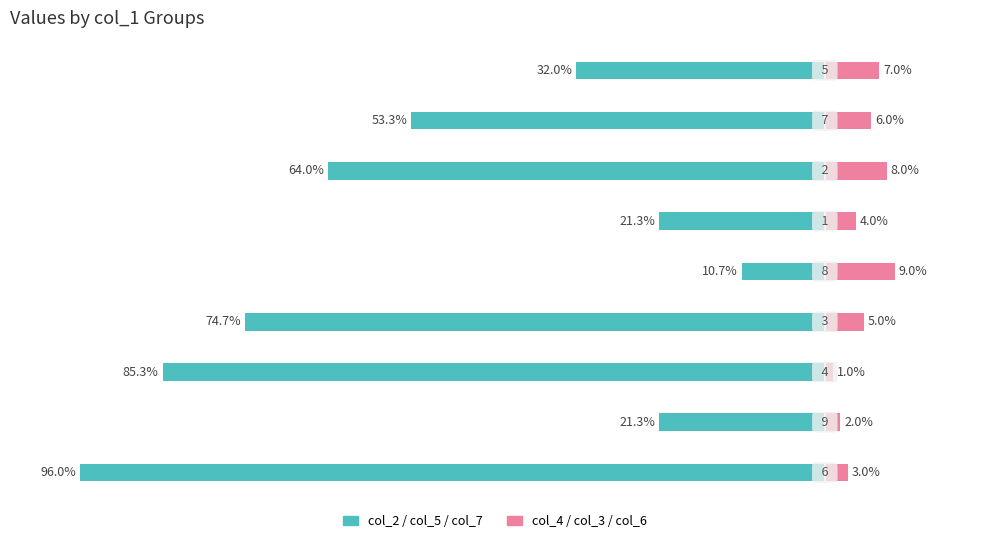

What is the difference between the maximum and minimum values in the col_4 (pink) series?

8.0